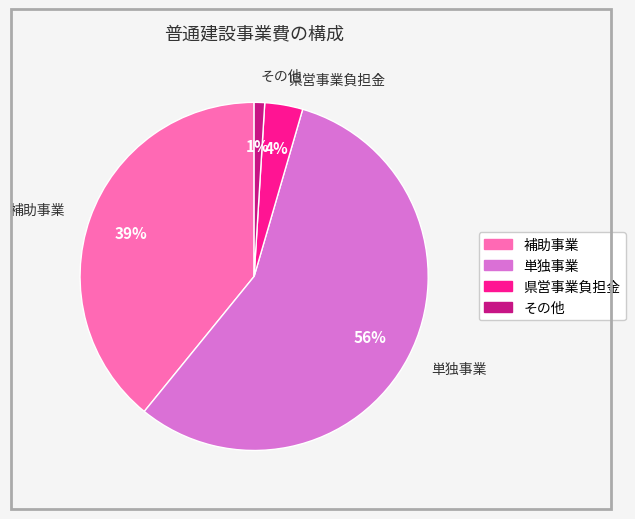

Is it true that その他 is 1% of the pie?

True